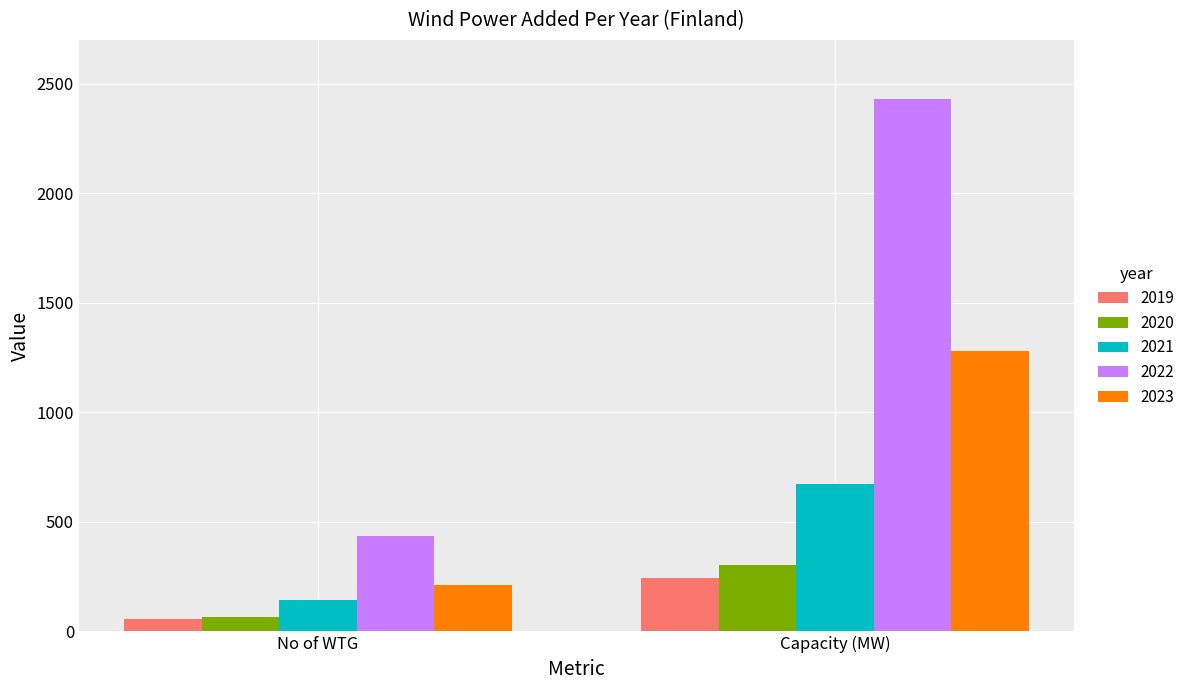

What is the total value across all series at Capacity (MW)?

4925.7